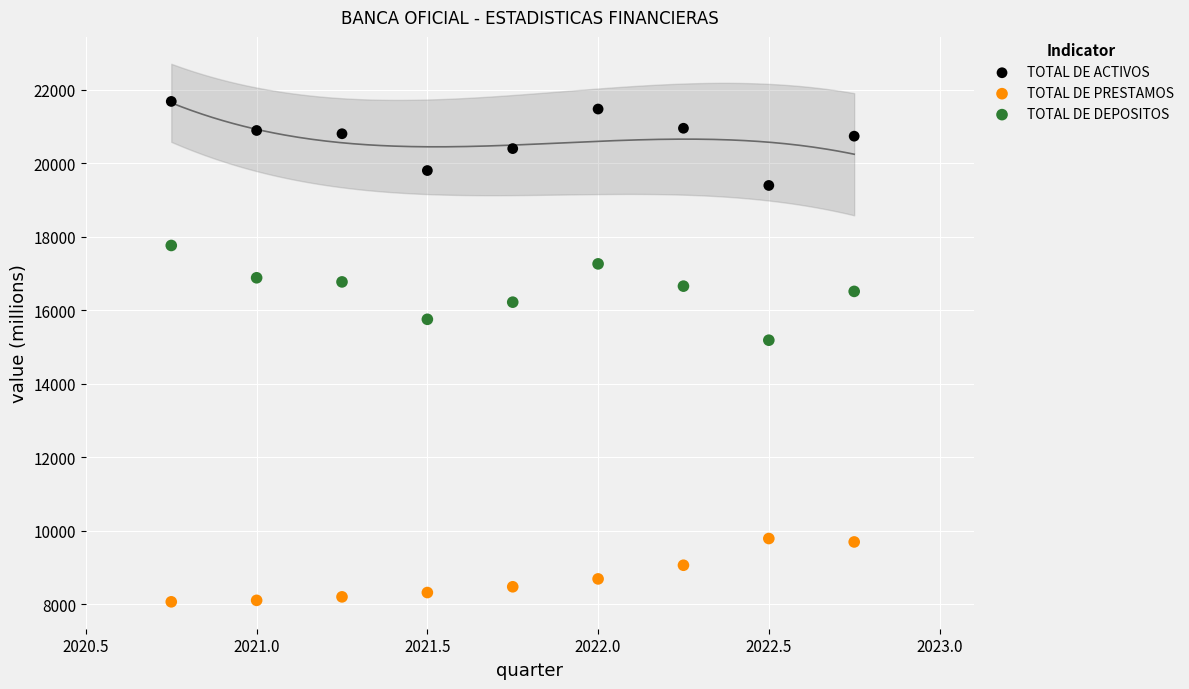

Which series reaches the maximum Y coordinate?

TOTAL DE ACTIVOS